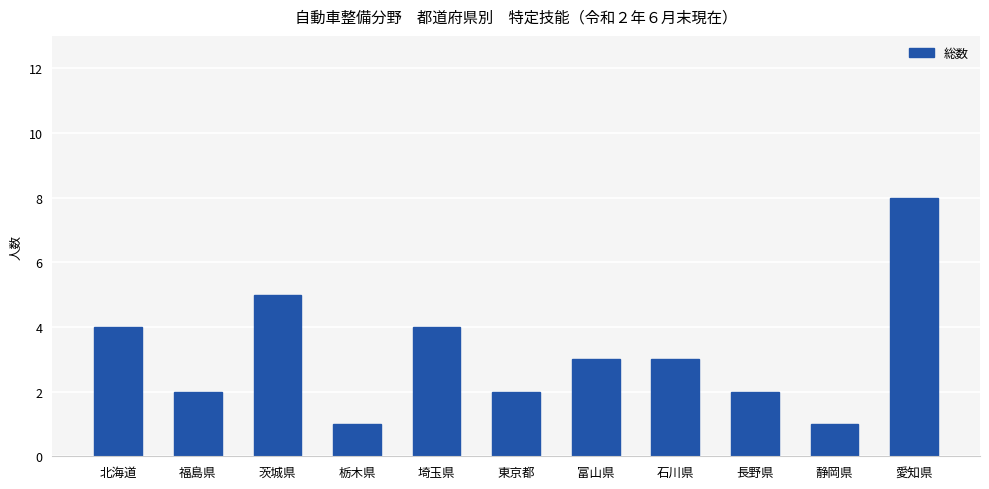

Reading right to left, what are all the values shown in this chart?

8	1	2	3	3	2	4	1	5	2	4